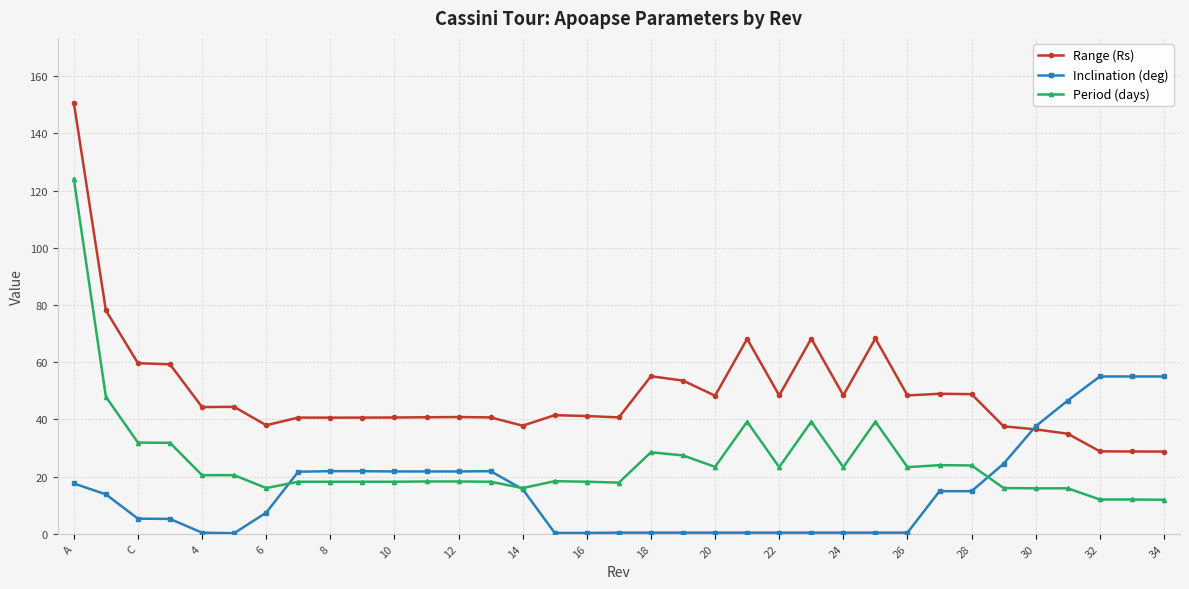

What are all the series names shown in the legend?

Range (Rs), Inclination (deg), Period (days)